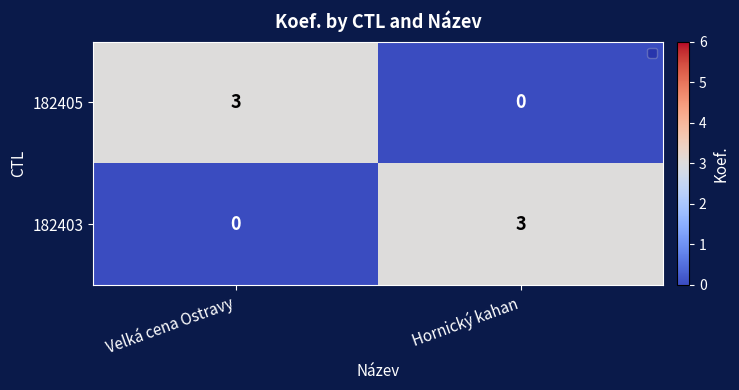

Reading left to right, transcribe all the data shown in this chart.

182405: 3	0
182403: 0	3